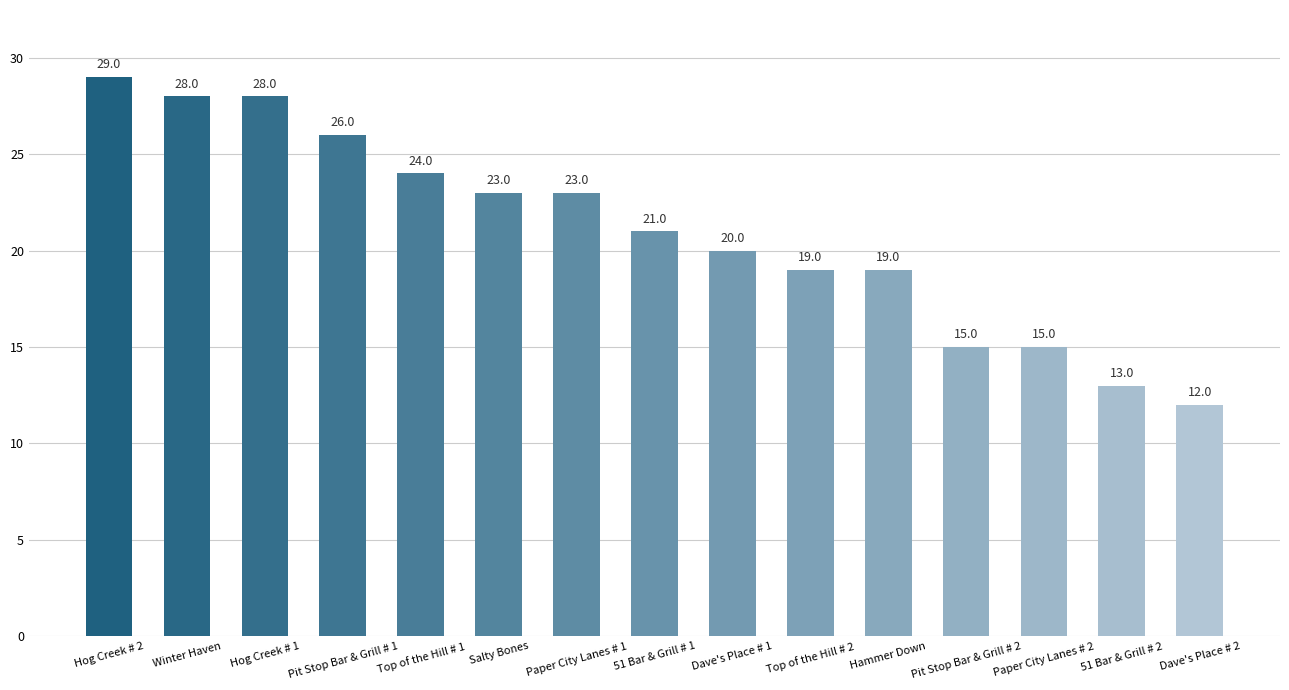

How many data points are less than 21?

7